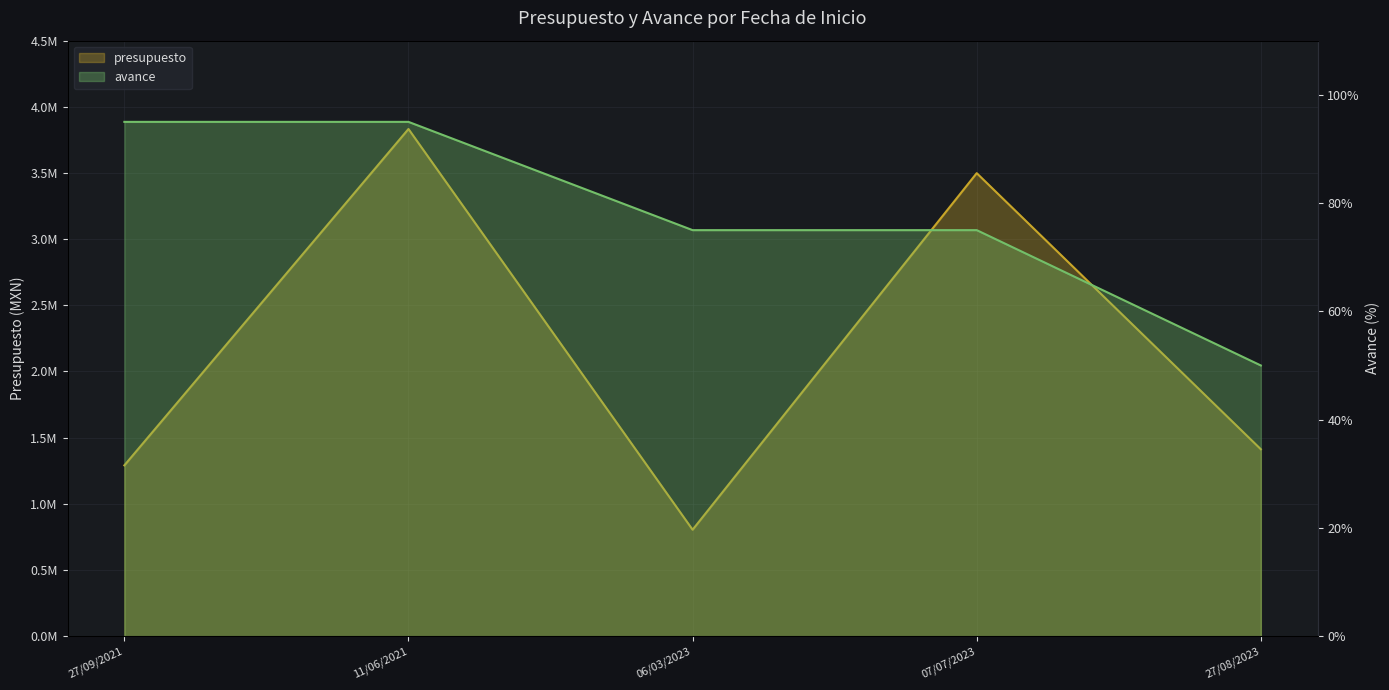

What is the total value across all series at 11/06/2021?

3832595.0